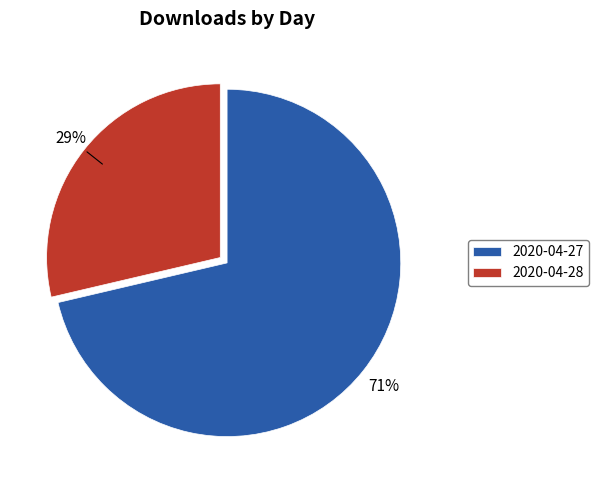

Combined, do 2020-04-27 and 2020-04-28 account for over 50%?

Yes